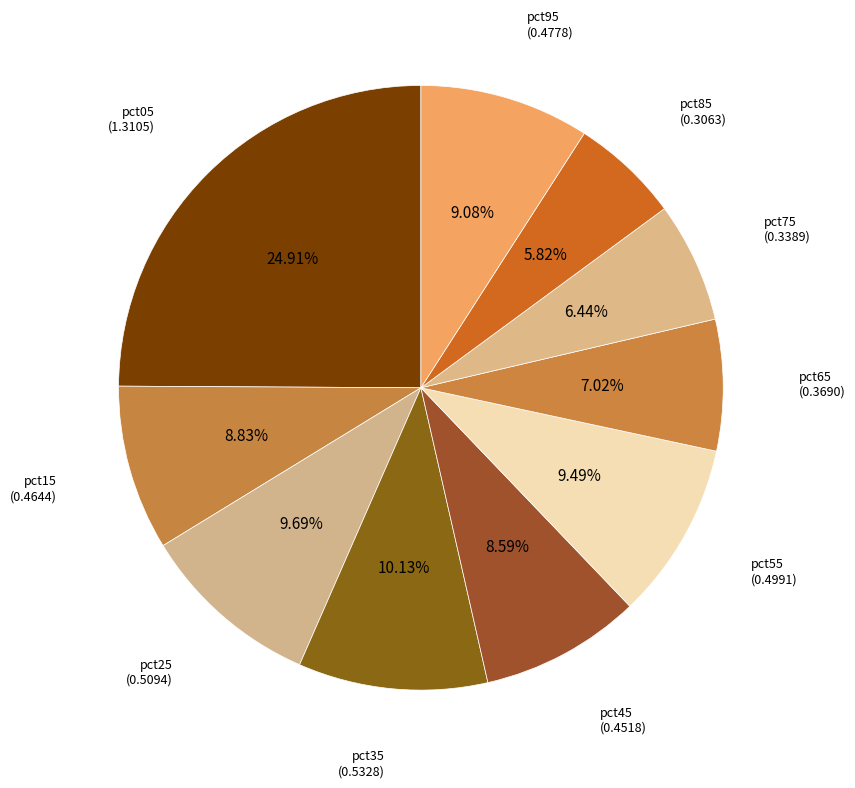

How many segments does this pie chart have?

10